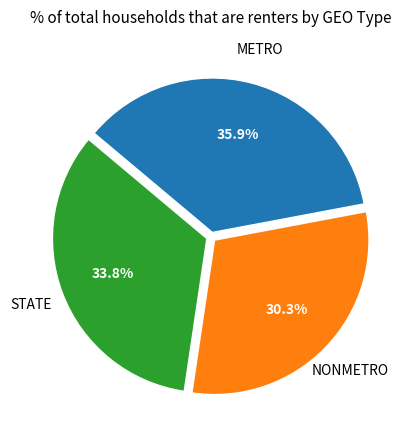

Does any single category account for the majority?

No